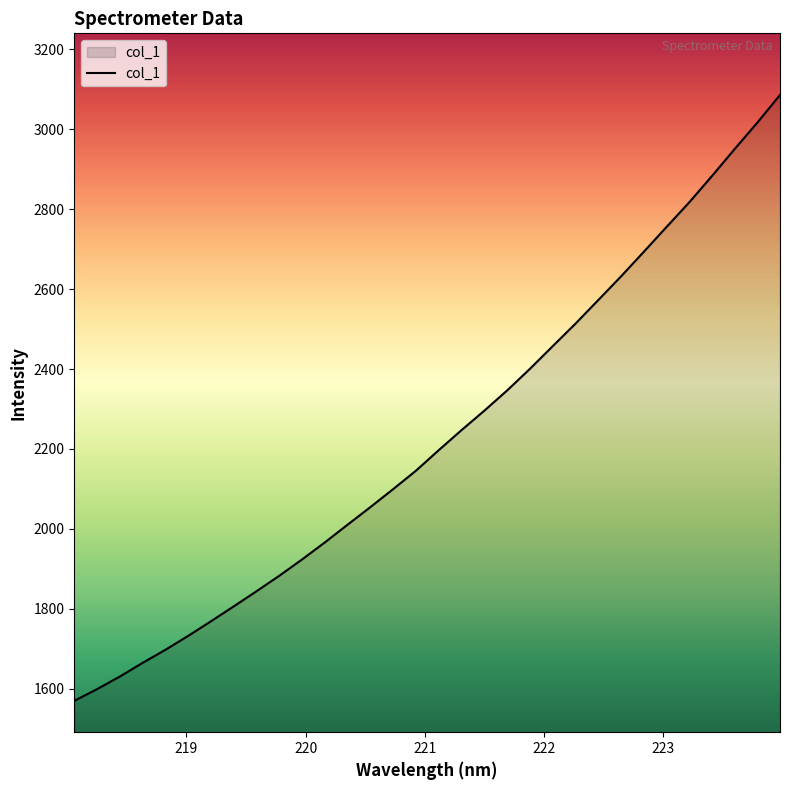

What is the difference between the maximum and minimum values?

1516.2